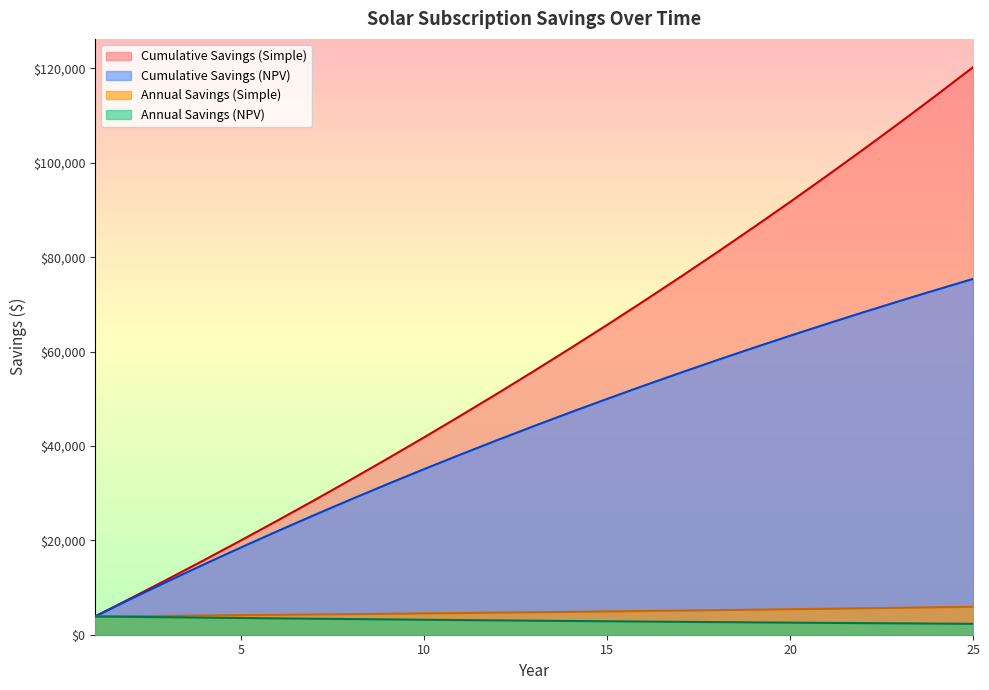

Is the value of Cumulative Savings (Simple) at 14 greater than the value of Annual Savings (NPV) at 8?

Yes